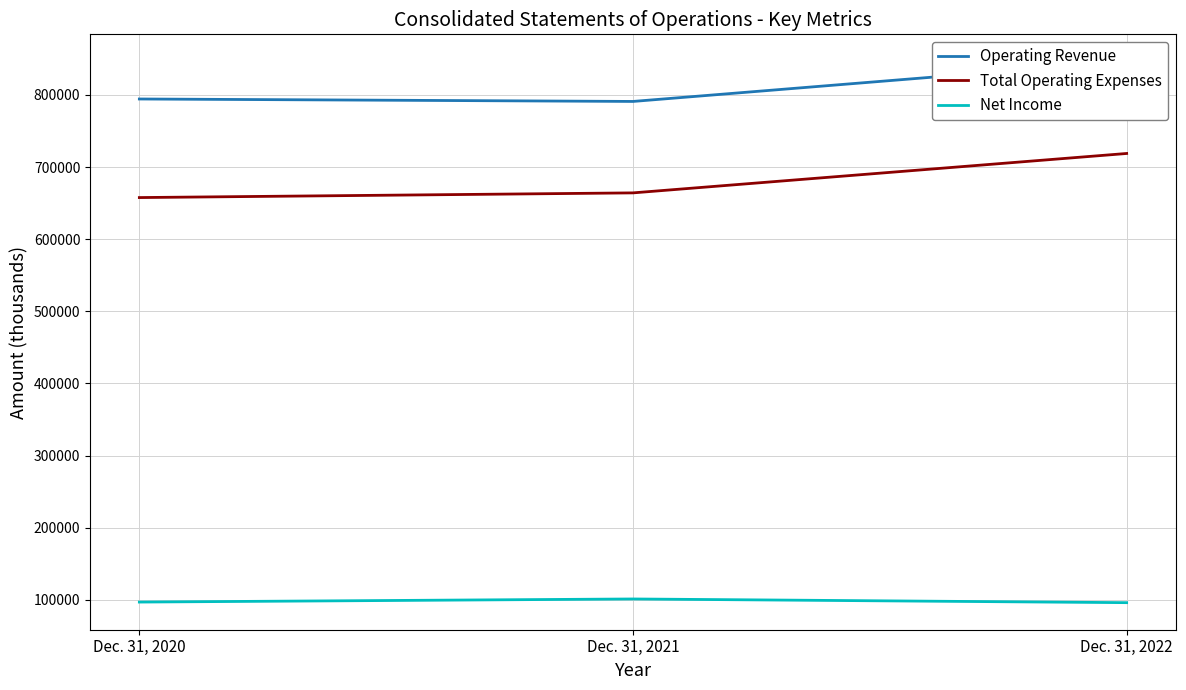

What is the average value of the Operating Revenue series?

810549